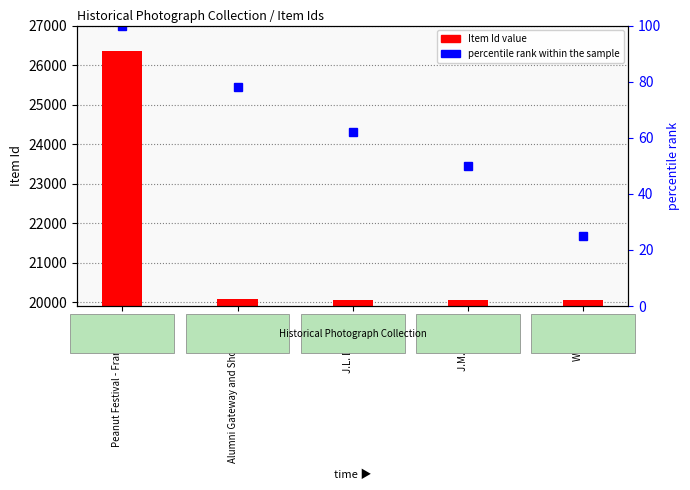

Is it true that the value at Peanut Festival - Franklin, VA is 151?

False